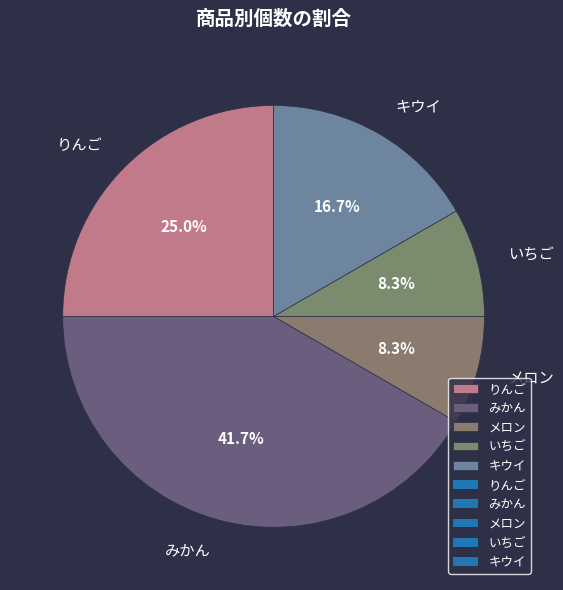

To the nearest percent, what is the combined percentage of メロン and いちご?

17%